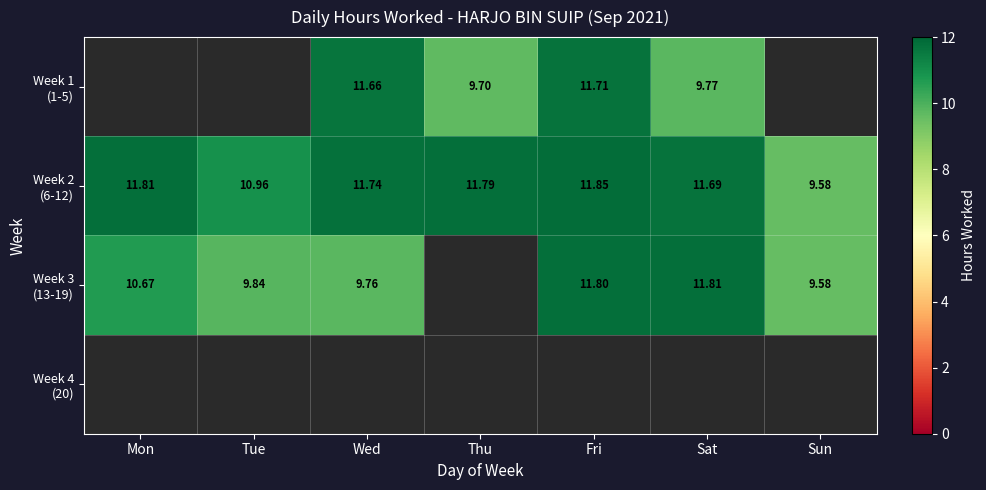

Which has a higher value, Mon or Fri?

Fri